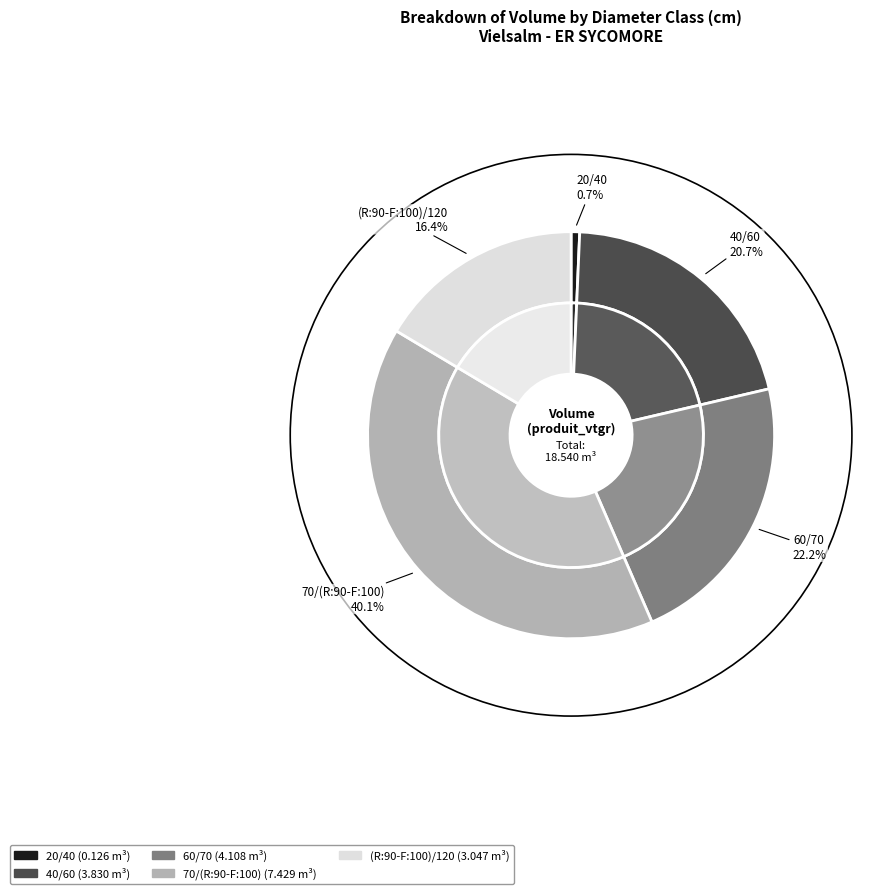

To the nearest percent, what percentage of the pie is (R:90-F:100)/120?

16%